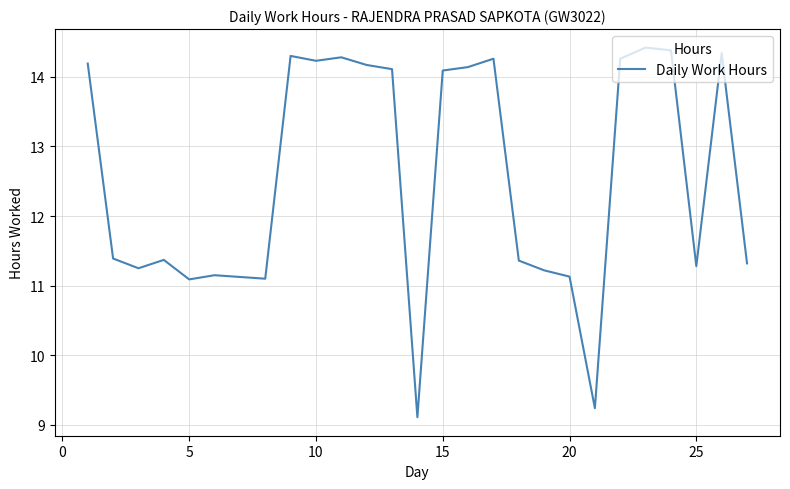

What is the difference between the maximum and minimum values?

5.3